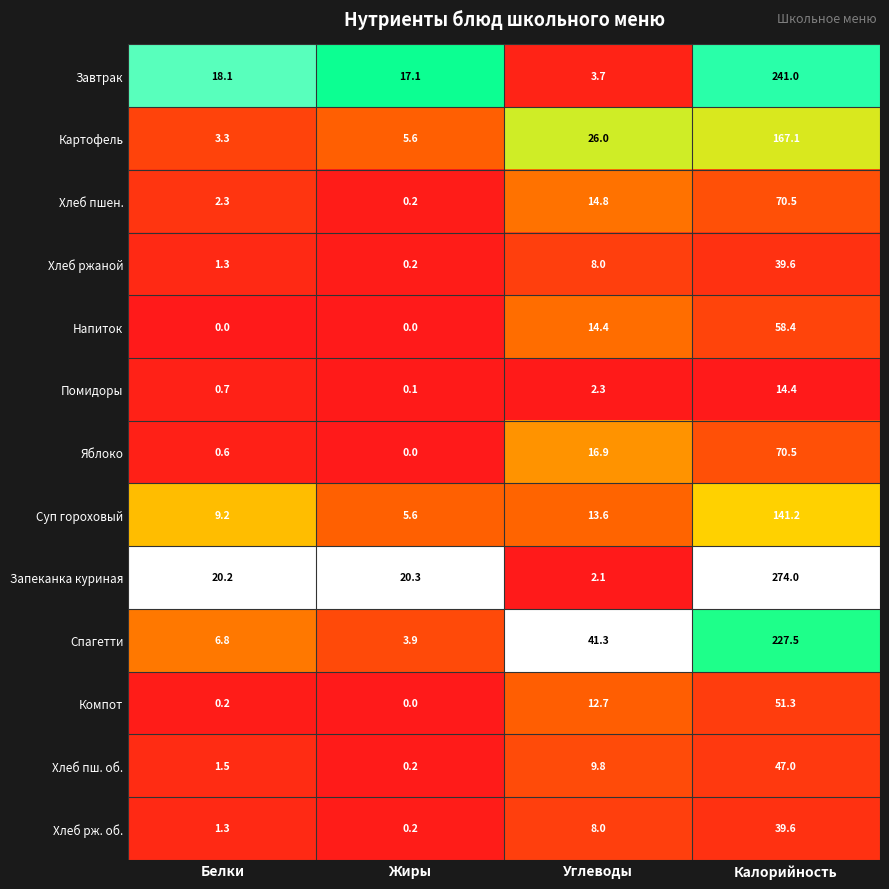

At which category is the sum across all series the highest?

Калорийность